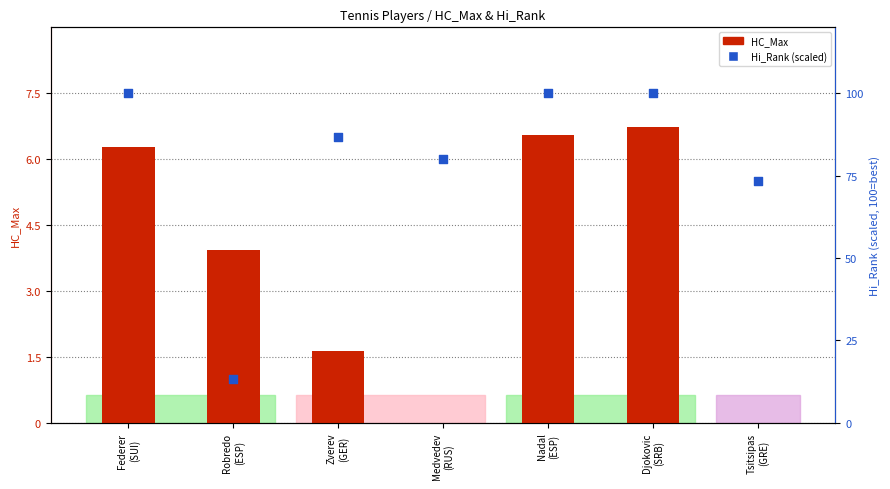

Which series has the widest spread of Y values?

Hi_Rank (scaled)